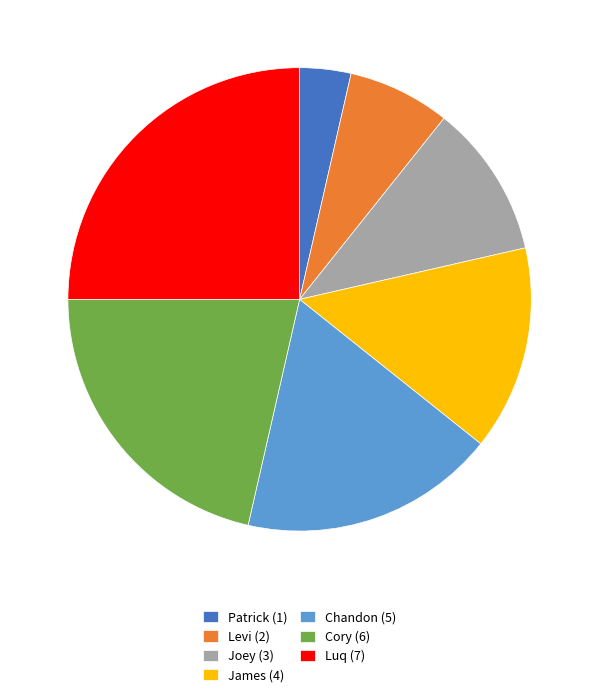

Approximately how many times larger is the value at Patrick compared to Joey?

0.3